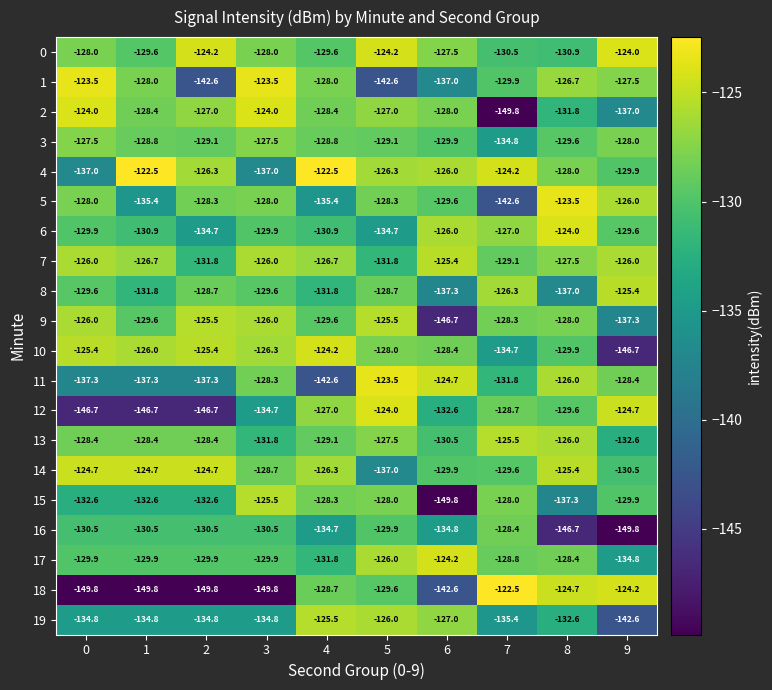

Is it true that 1 equals -167.5 at 4?

False